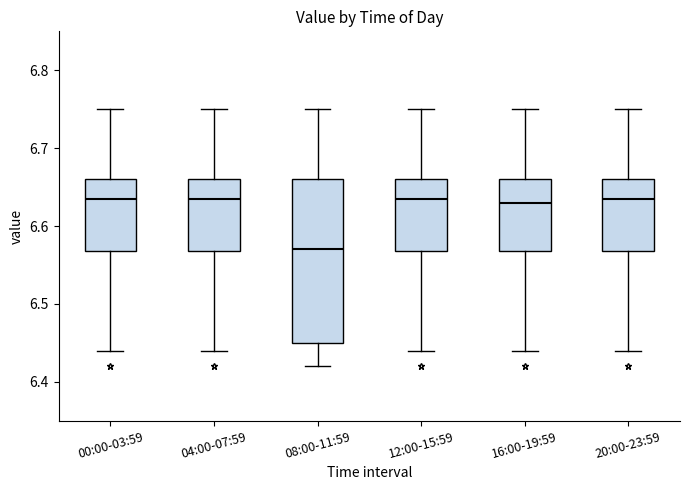

Reading left to right, transcribe this box plot: for each box, give where its median line is, the range the box spans, and where its two whiskers end, as read against the y-axis. The values are not printed on the chart, so give them approximately, as read against the axis.

00:00-03:59: median 6.64, box 6.57 to 6.66, whiskers 6.44 to 6.75
04:00-07:59: median 6.64, box 6.57 to 6.66, whiskers 6.44 to 6.75
08:00-11:59: median 6.57, box 6.45 to 6.66, whiskers 6.42 to 6.75
12:00-15:59: median 6.64, box 6.57 to 6.66, whiskers 6.44 to 6.75
16:00-19:59: median 6.63, box 6.57 to 6.66, whiskers 6.44 to 6.75
20:00-23:59: median 6.64, box 6.57 to 6.66, whiskers 6.44 to 6.75